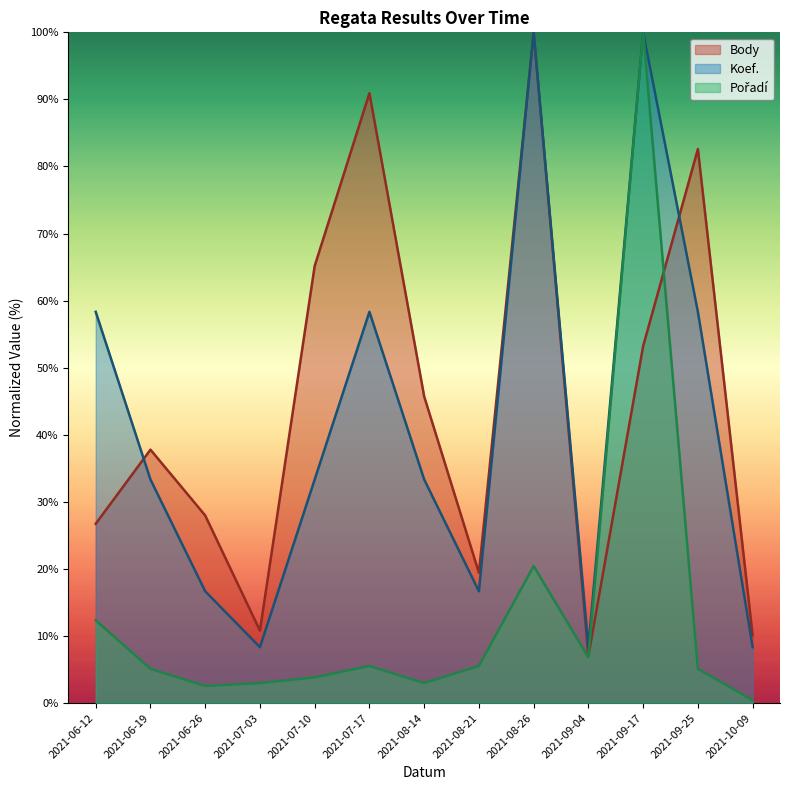

The Pořadí series shows 3.0 at 2021-07-03. True or false?

True